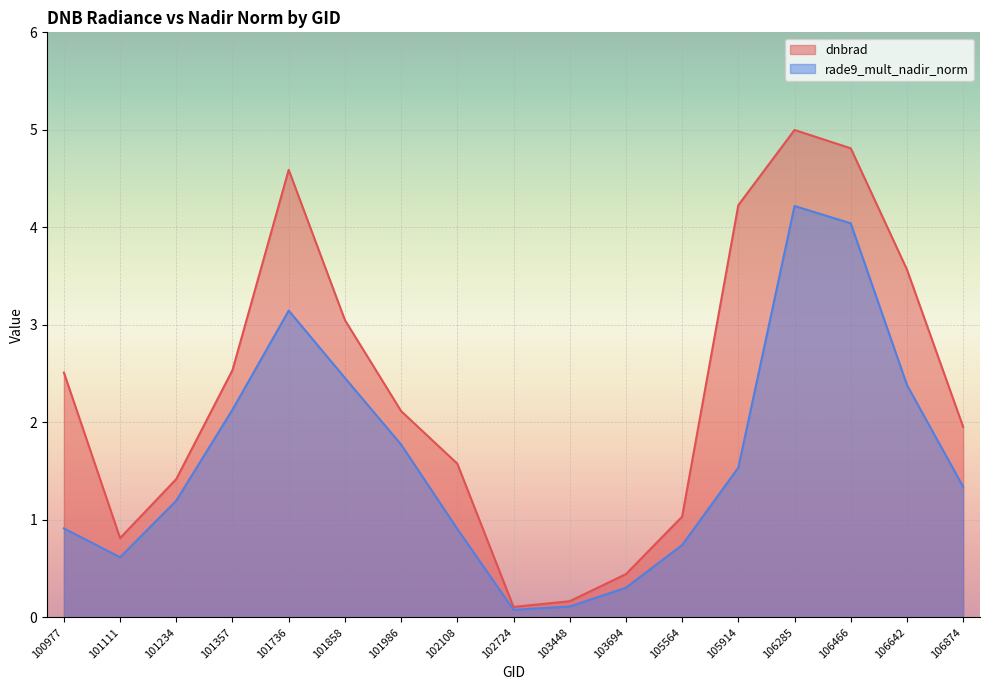

At how many categories does at least one series exceed 4?

4